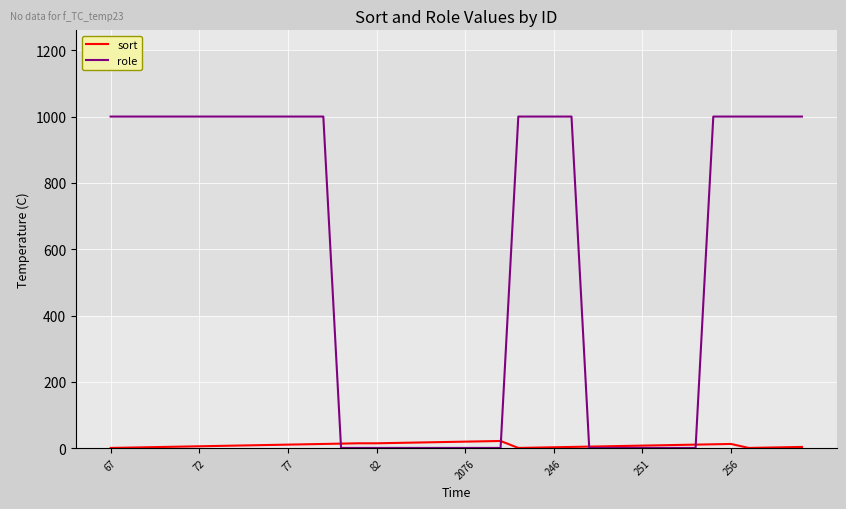

Which series has the largest total across all categories?

role